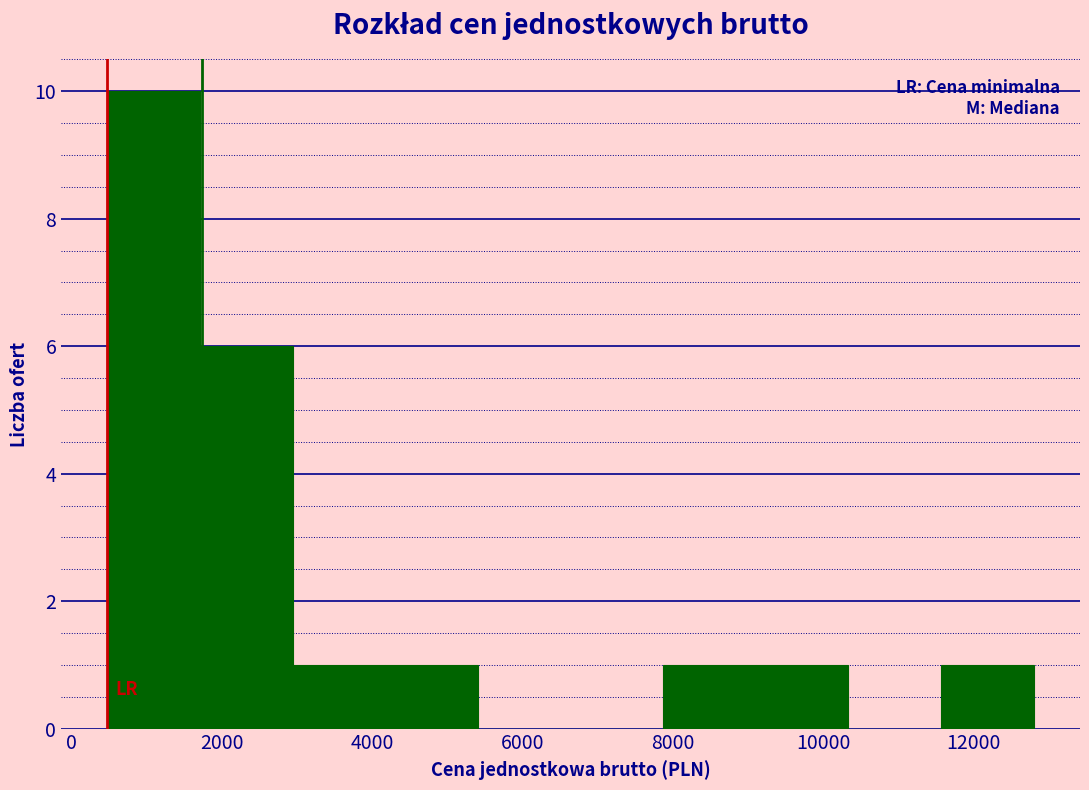

How tall is the bar that spans 1800 to 3000 on the x-axis? Neither the bar edges nor the heights are printed on the chart, so give them approximately, as read against the axes.

6